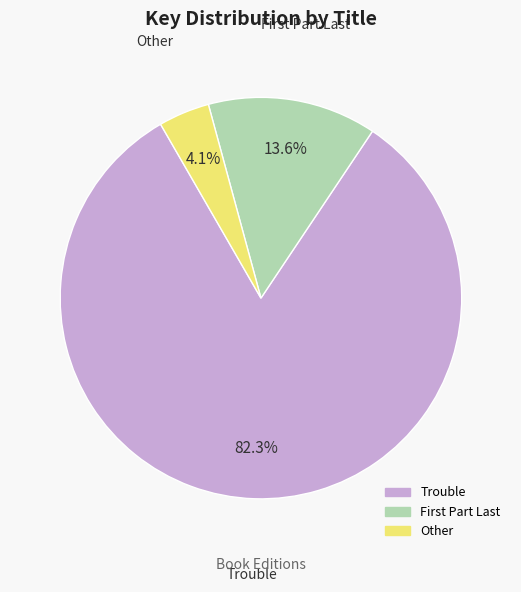

To the nearest percent, what is the average slice percentage?

33%